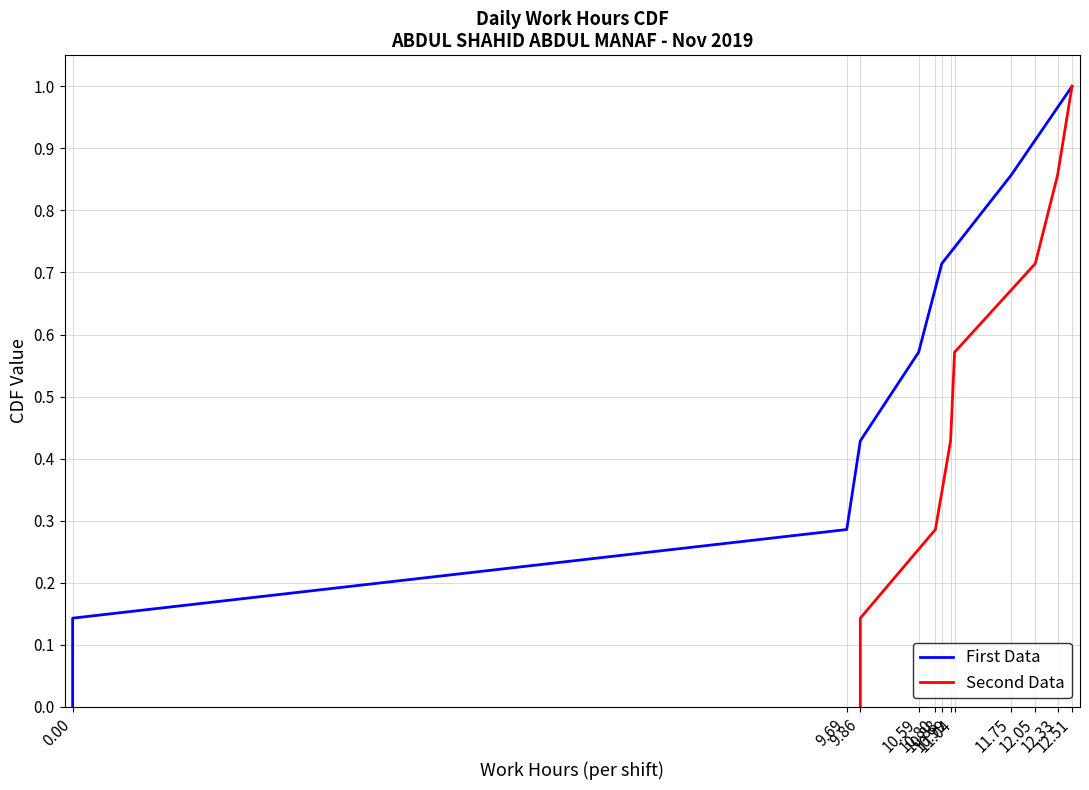

Reading right to left, extract all data points from this chart.

First Data: 1.0	0.9	0.7	0.6	0.4	0.3	0.1	0.0
Second Data: 1.0	0.9	0.7	0.6	0.4	0.3	0.1	0.0